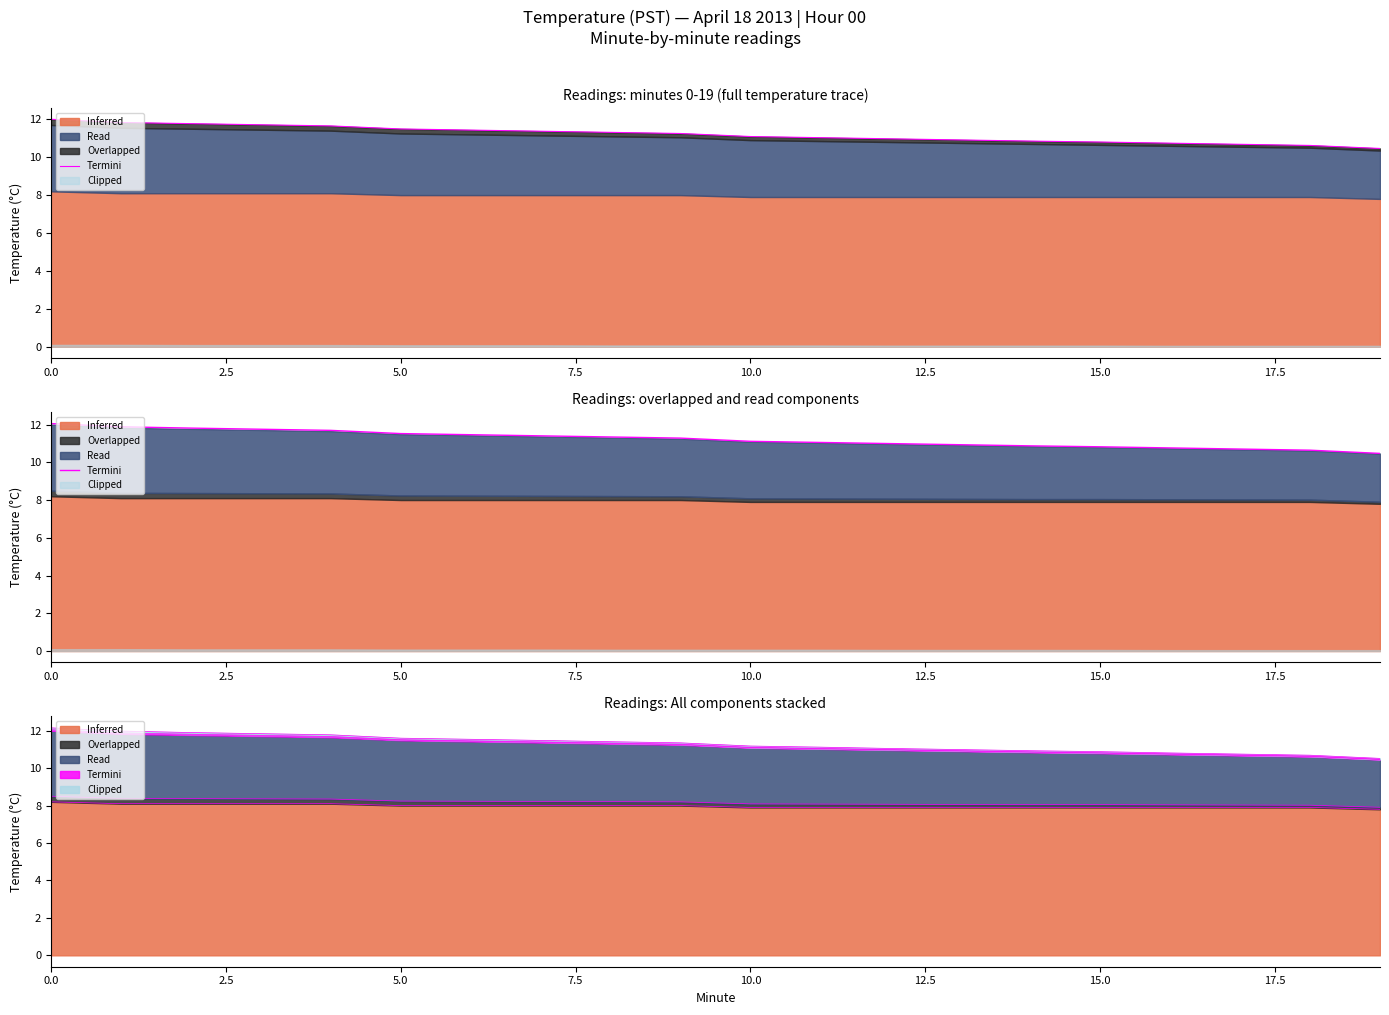

Reading right to left, list all the values displayed in this chart.

10.5	10.6	10.7	10.8	10.8	10.9	10.9	11.0	11.1	11.1	11.3	11.3	11.4	11.5	11.5	11.7	11.7	11.8	11.9	12.1